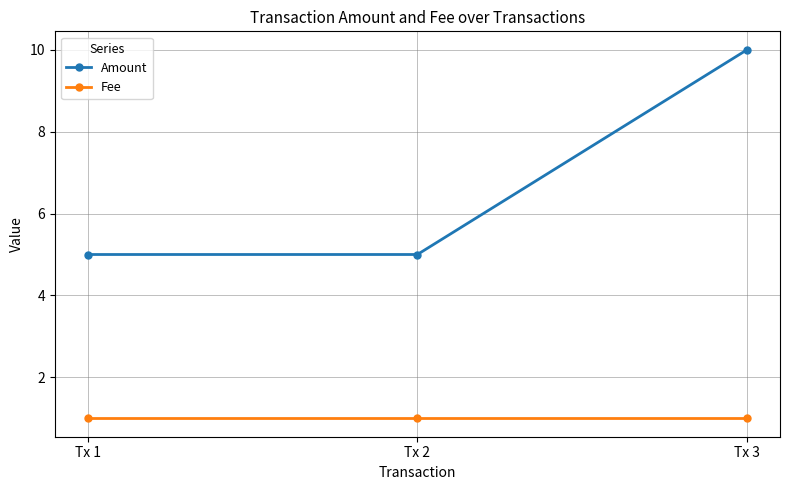

Reading left to right, what are all the values shown in this chart?

Amount: Tx 1=5	Tx 2=5	Tx 3=10
Fee: Tx 1=1	Tx 2=1	Tx 3=1